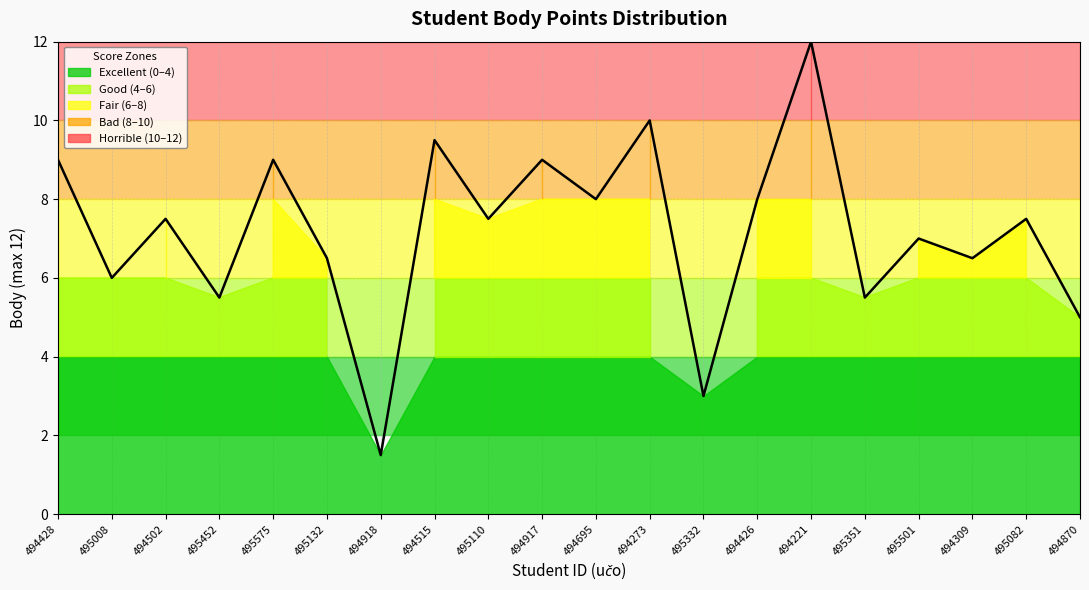

What is the average value?

7.2